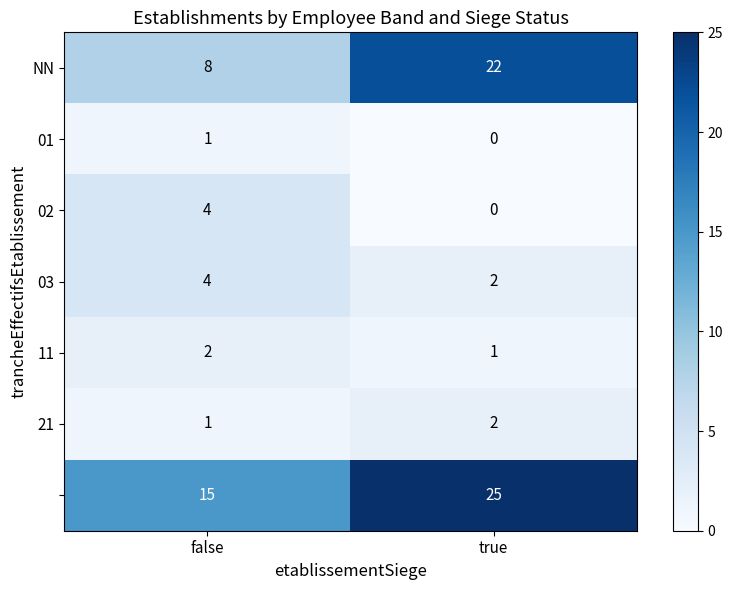

At how many categories does at least one series exceed 9?

2